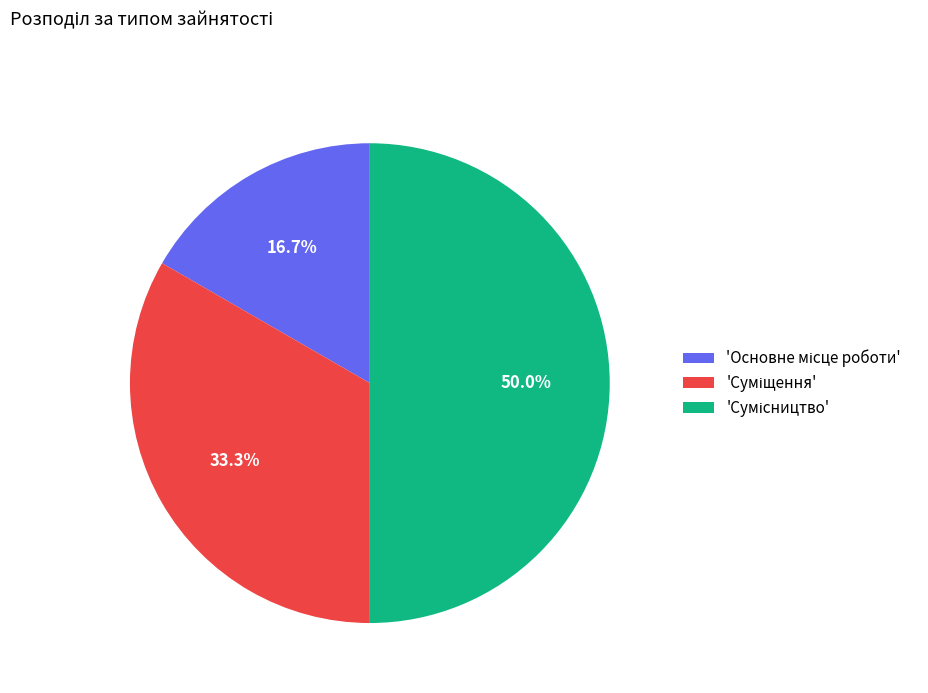

How many slices are in this pie chart?

3